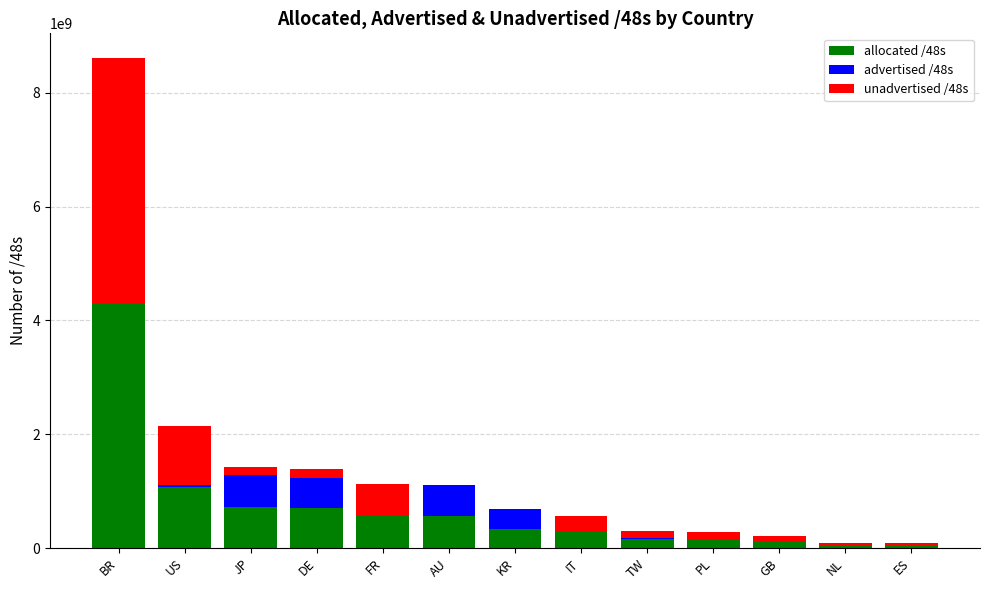

The allocated /48s series shows 1097299221 at JP. True or false?

False